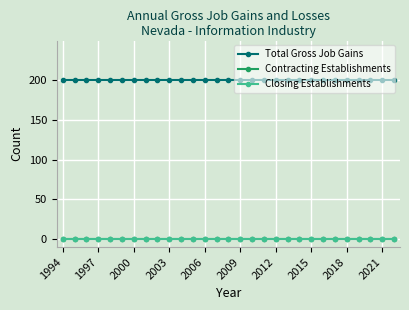

At which category does the chart reach its minimum across all series?

1994